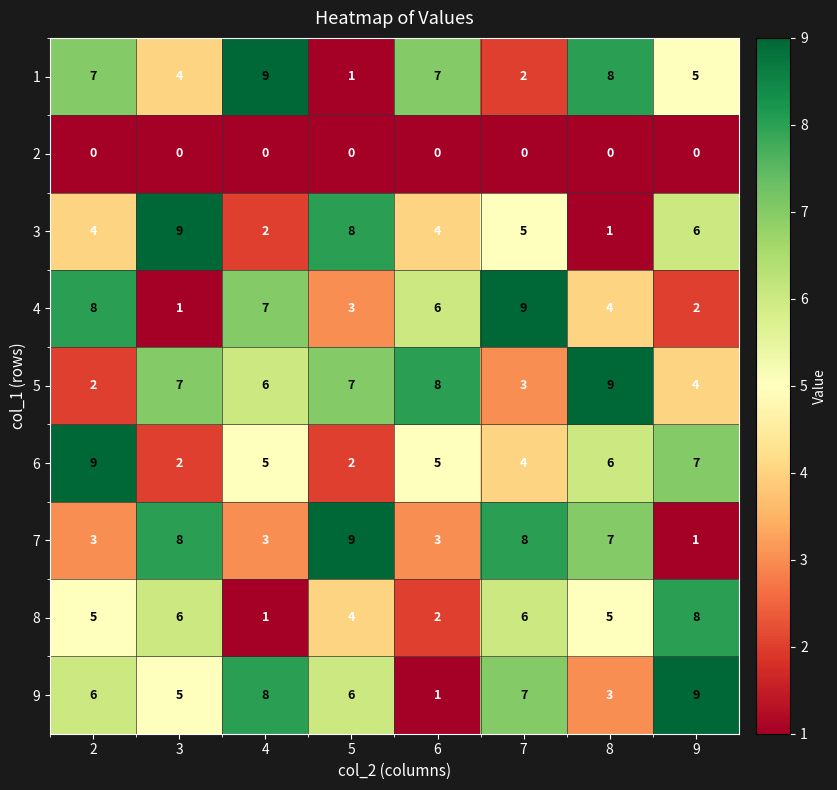

What is the highest value of the 4 series?

9